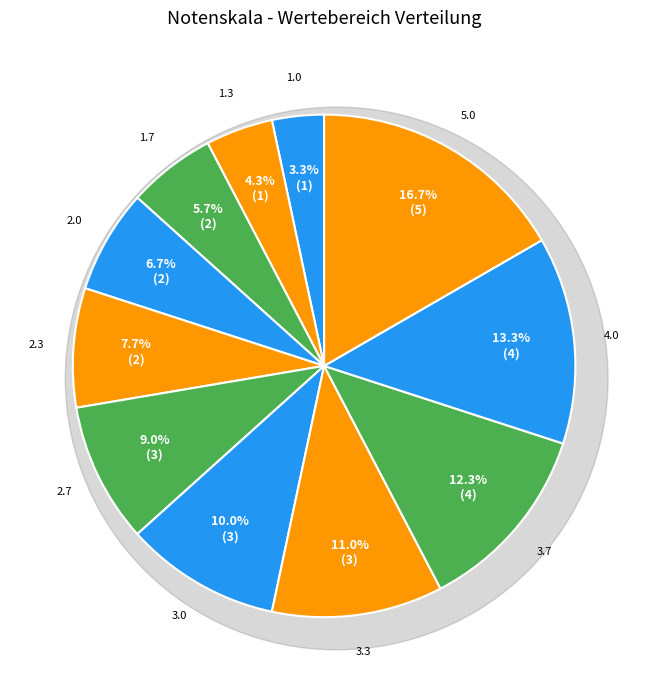

To the nearest percent, what percentage of the pie is 5.0?

17%